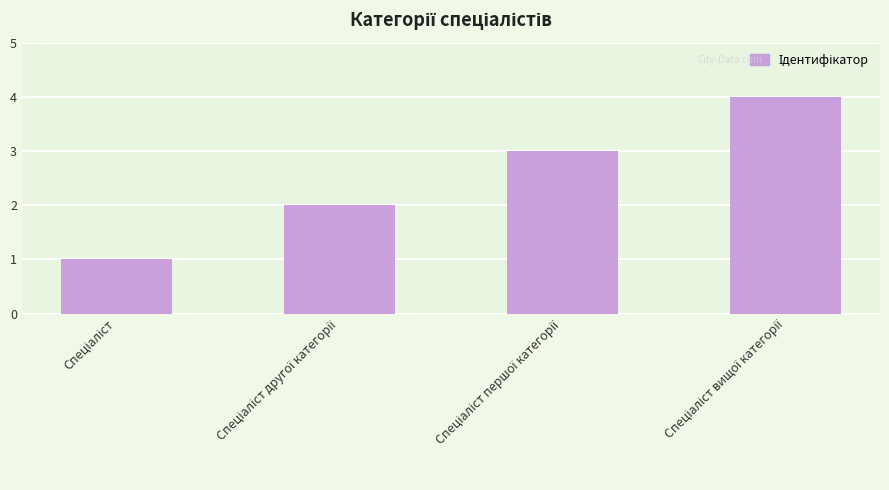

Are the bars horizontal?

No